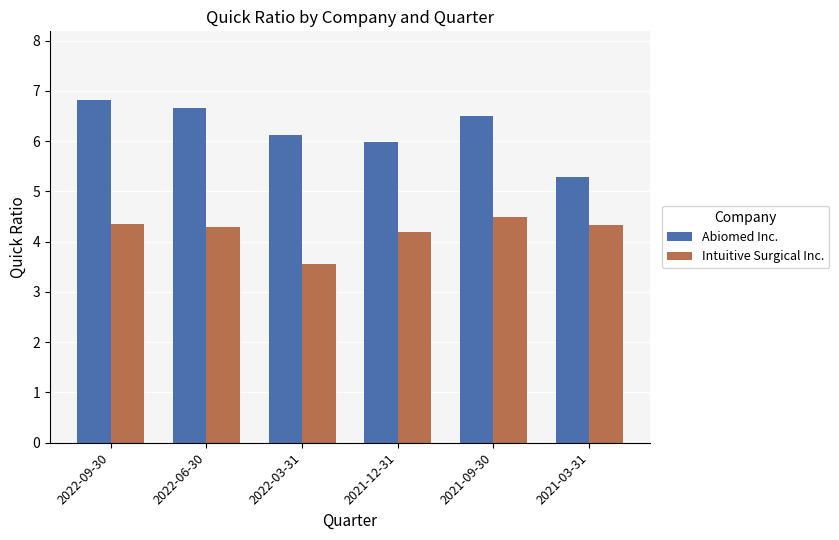

List the series in order of their peak value, lowest first.

Intuitive Surgical Inc., Abiomed Inc.